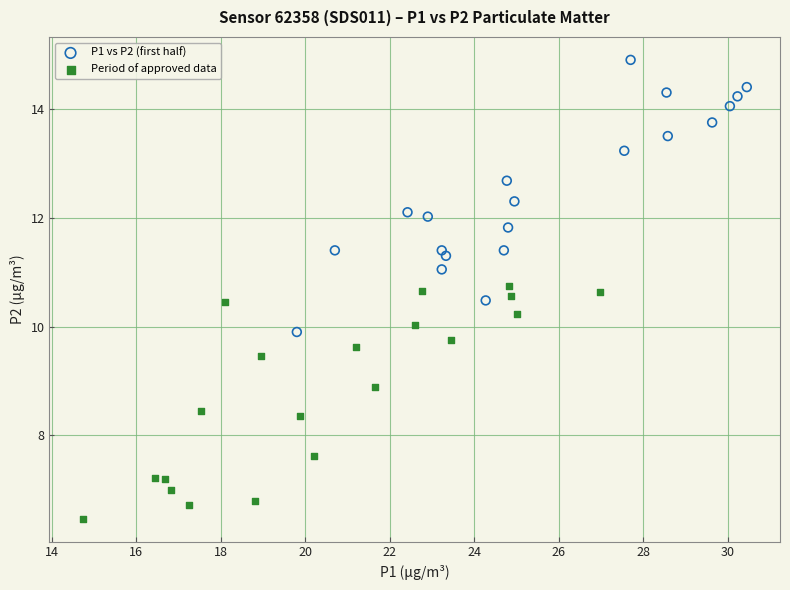

Which series reaches the minimum Y coordinate?

Period of approved data